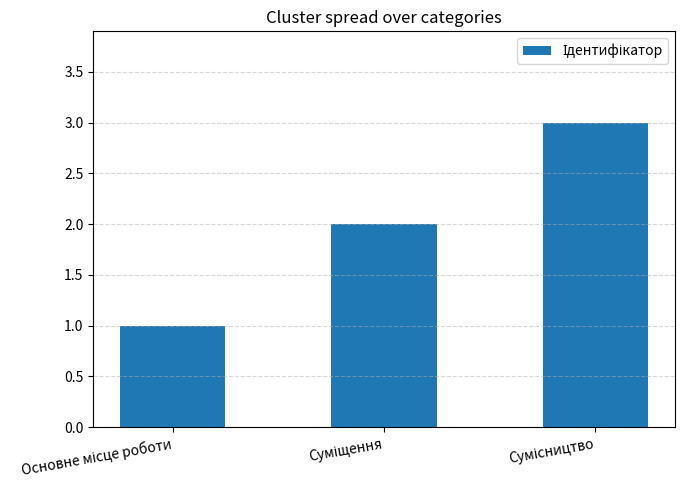

What is the greatest value displayed?

3